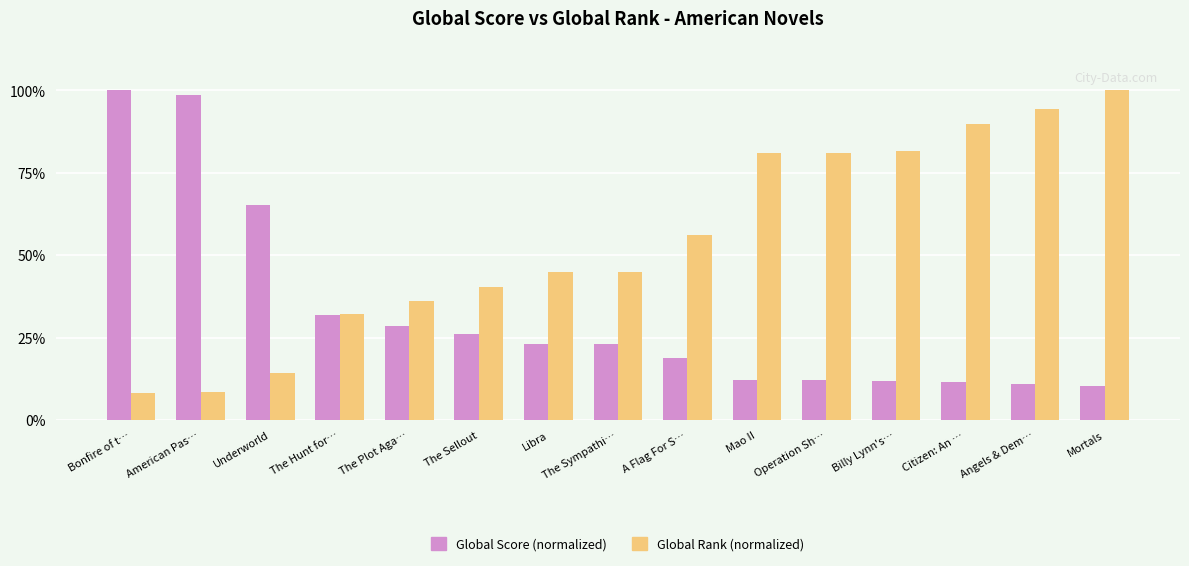

What is the greatest value displayed?

100.0